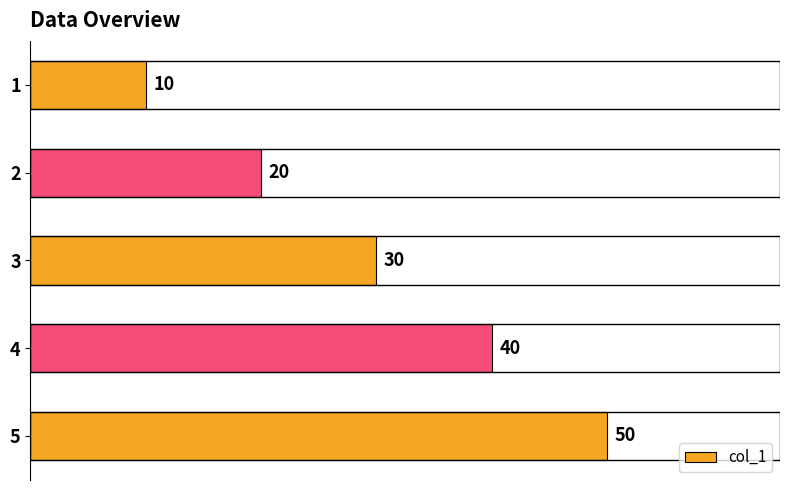

Rank the categories by value from highest to lowest.

5, 4, 3, 2, 1